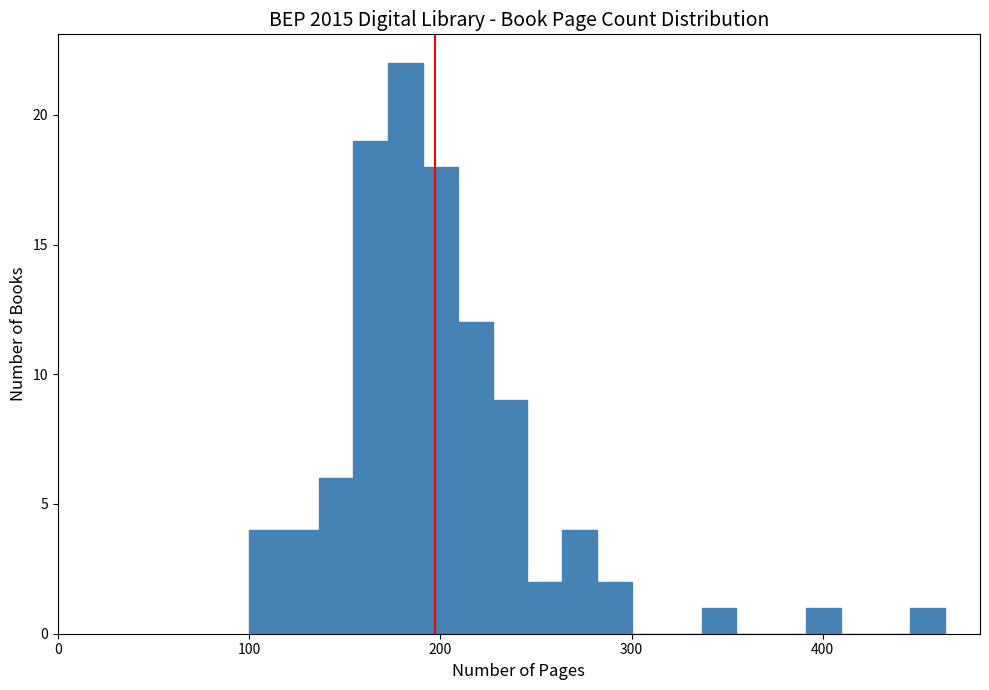

Around what value on the x-axis is the tallest bar? Give the approximate position of its centre, as read against the axis.

180